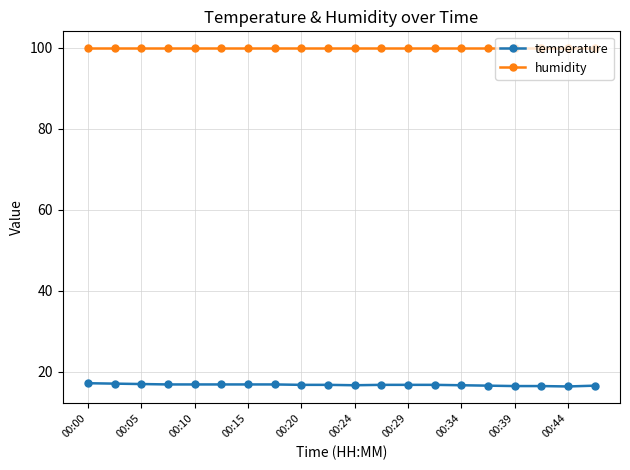

What is the highest value of the humidity series?

99.9